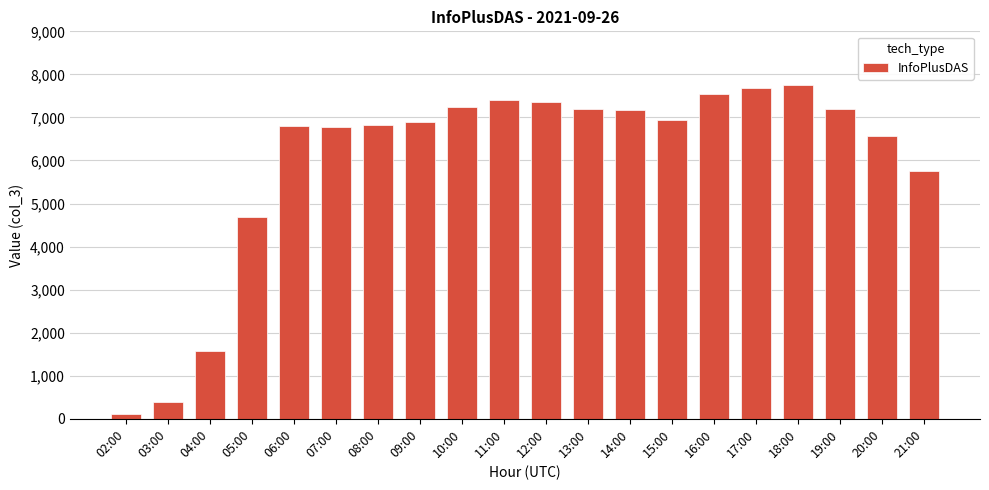

True or false: the data shows 7535 at 16:00.

True